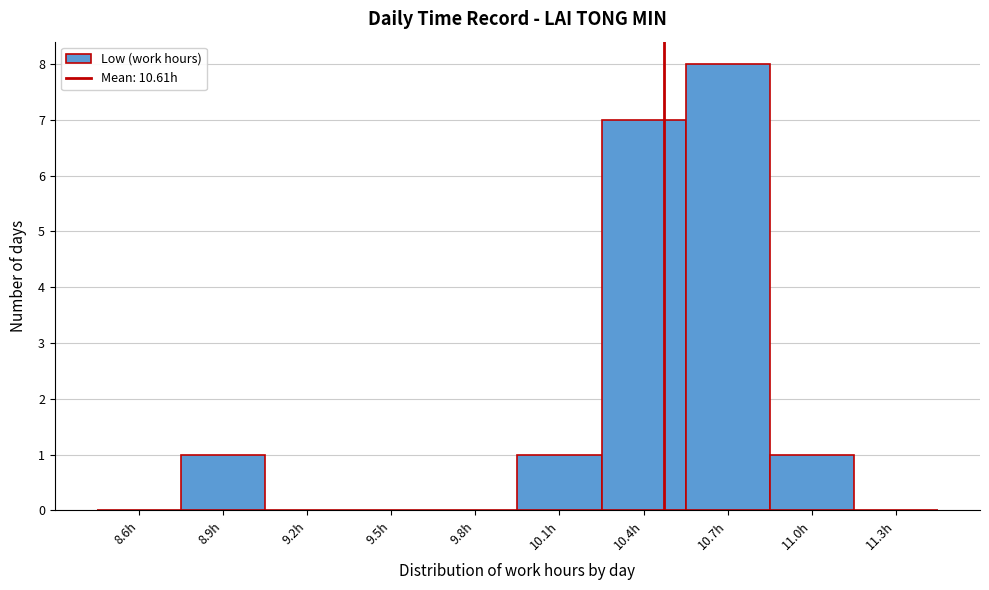

Reading left to right, what are all the values shown in this chart?

8.6h=0	8.9h=1	9.2h=0	9.5h=0	9.8h=0	10.1h=1	10.4h=7	10.7h=8	11.0h=1	11.3h=0